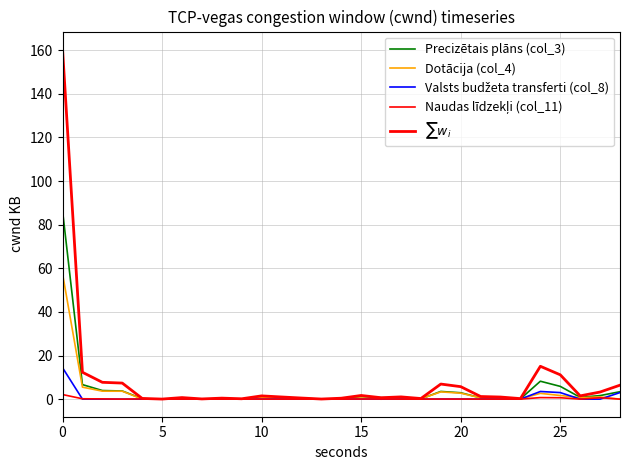

What is the highest value of the Valsts budžeta transferti (col_8) series?

14.4